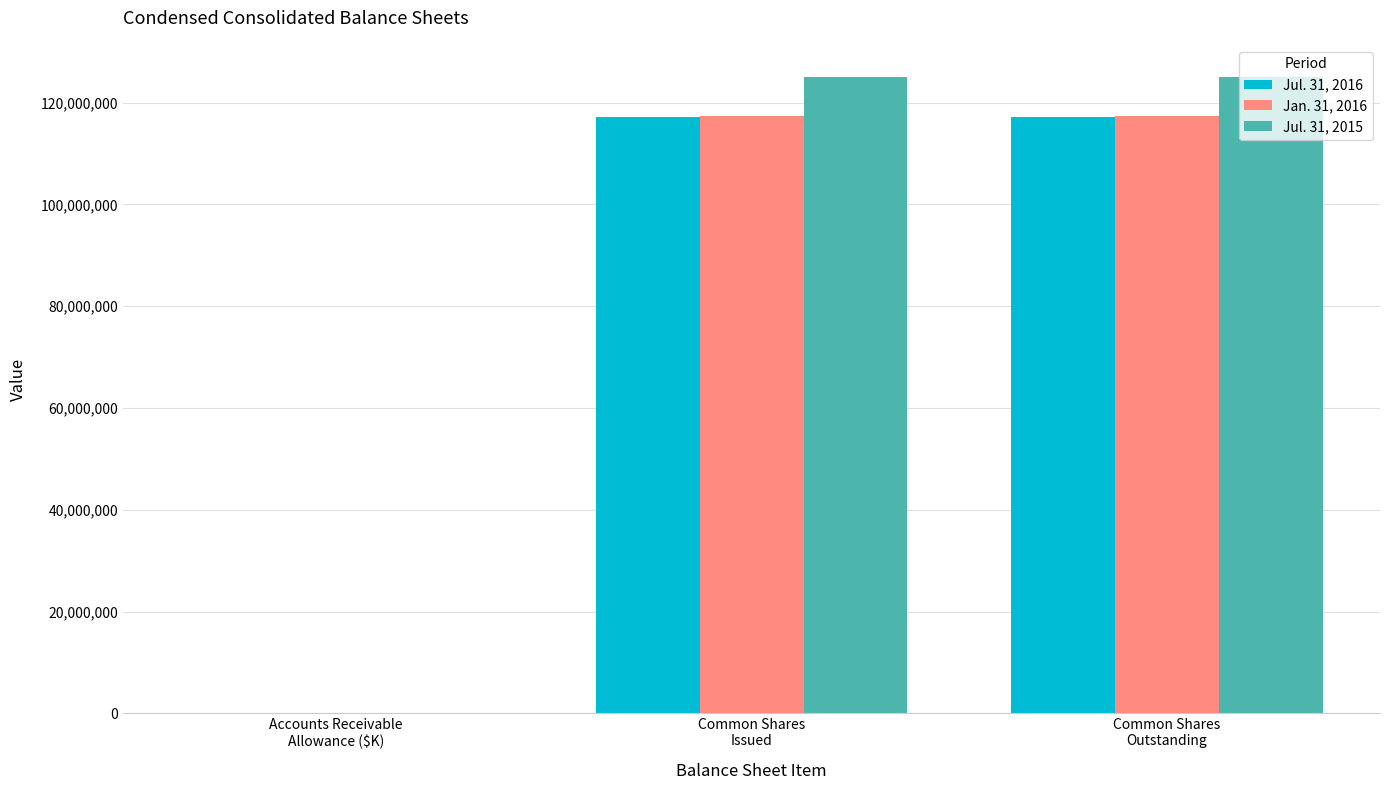

True or false: Jul. 31, 2016 has a value of 70318582 at Common Shares
Issued.

False